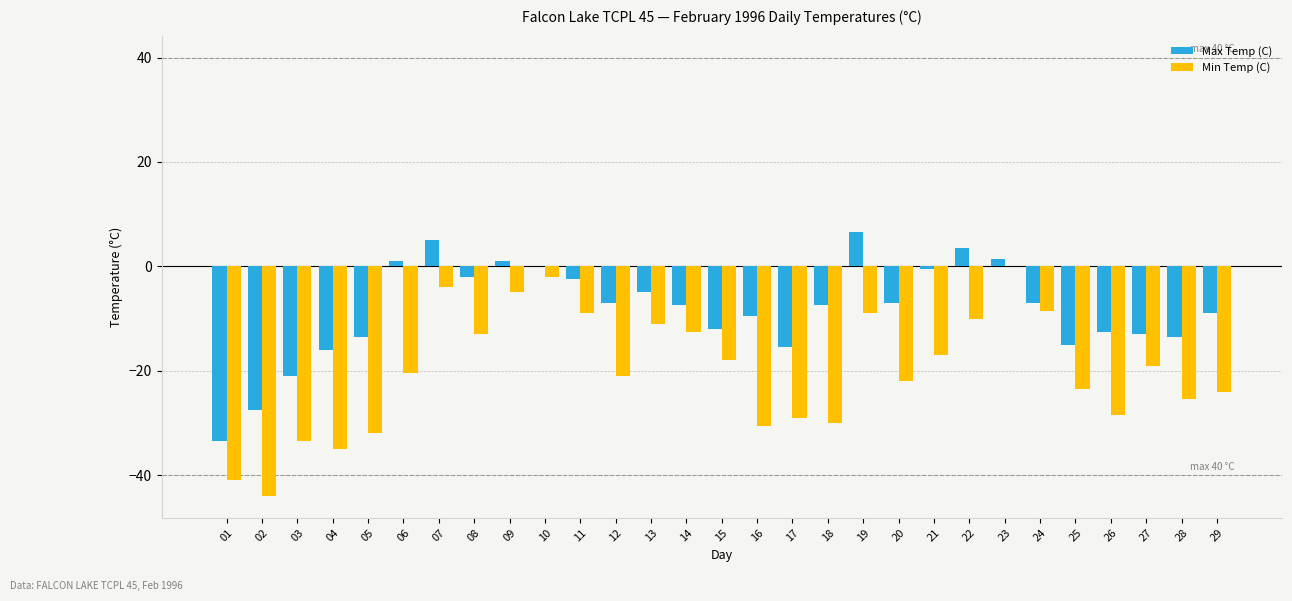

Are the bars grouped side by side (vs. stacked)?

Yes